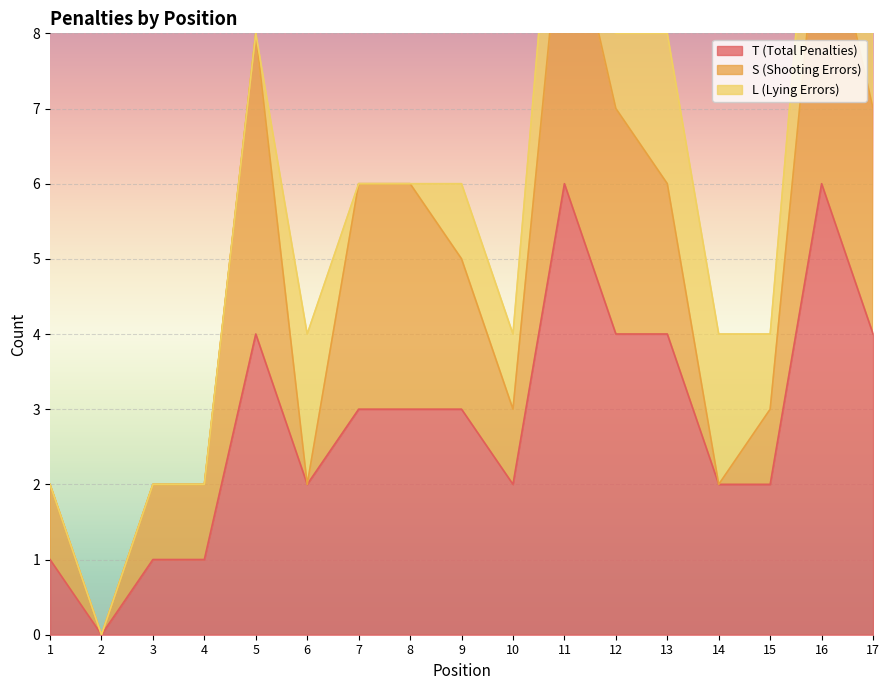

What is the maximum value for T (Total Penalties)?

6